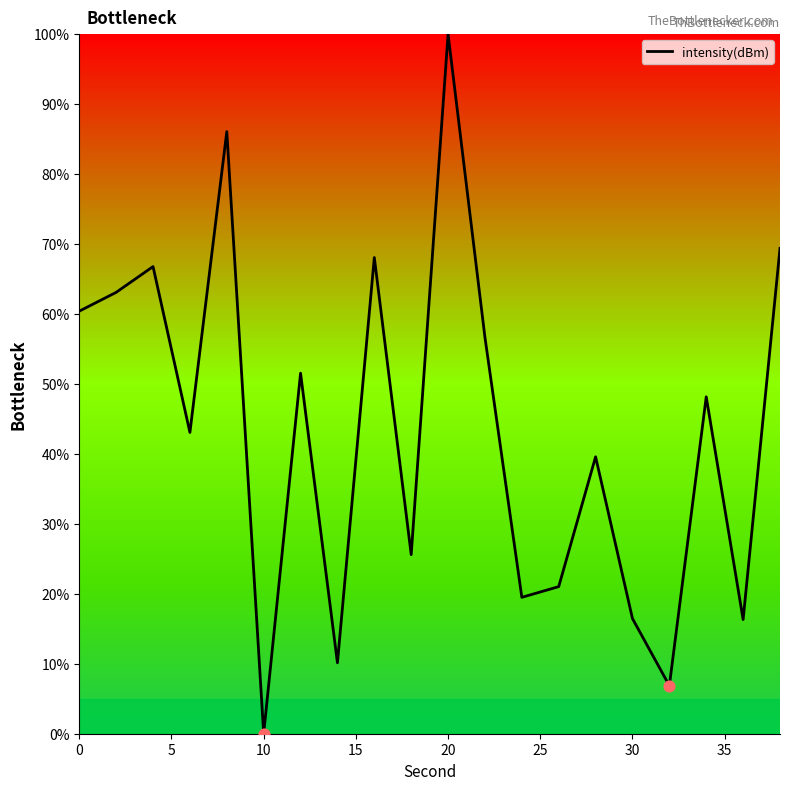

What is the difference between the maximum and minimum values?

100.0